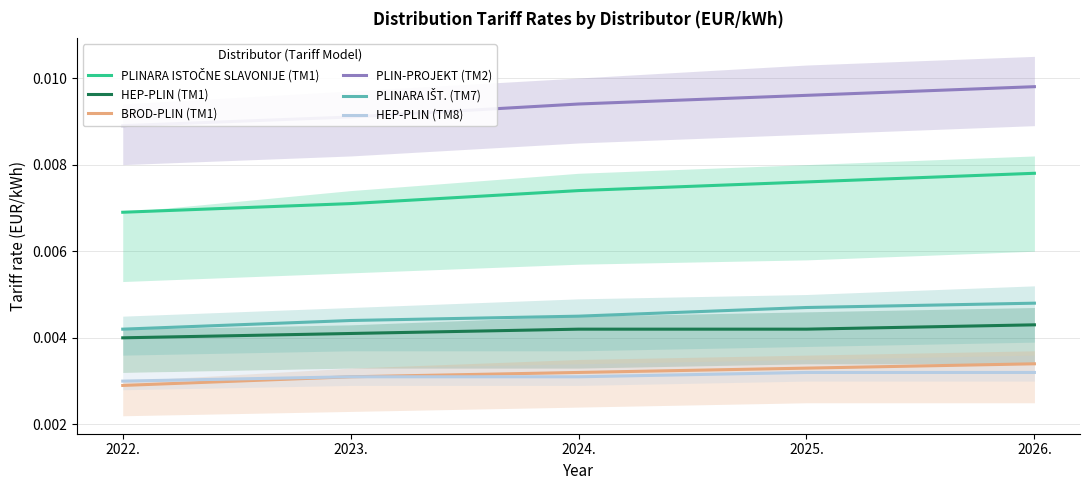

True or false: PLINARA IŠT. (TM7) has a value of 0.0 at 2023..

True